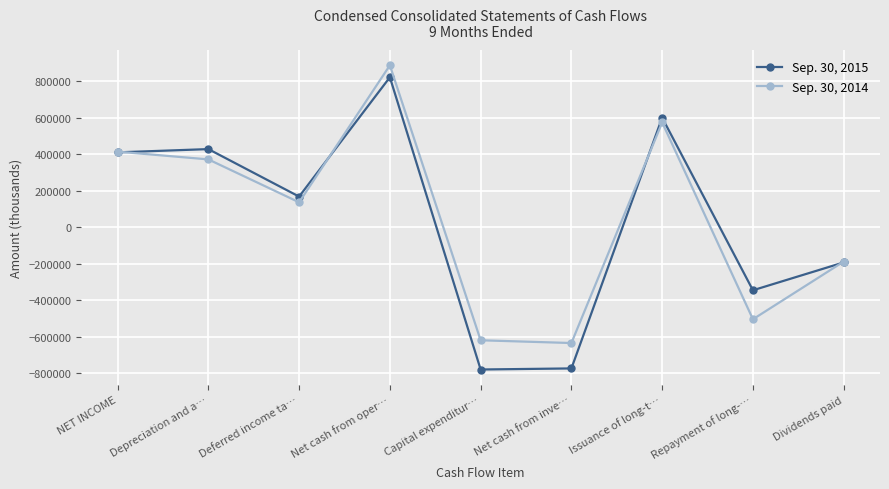

Which series has the largest range (max minus min)?

Sep. 30, 2015